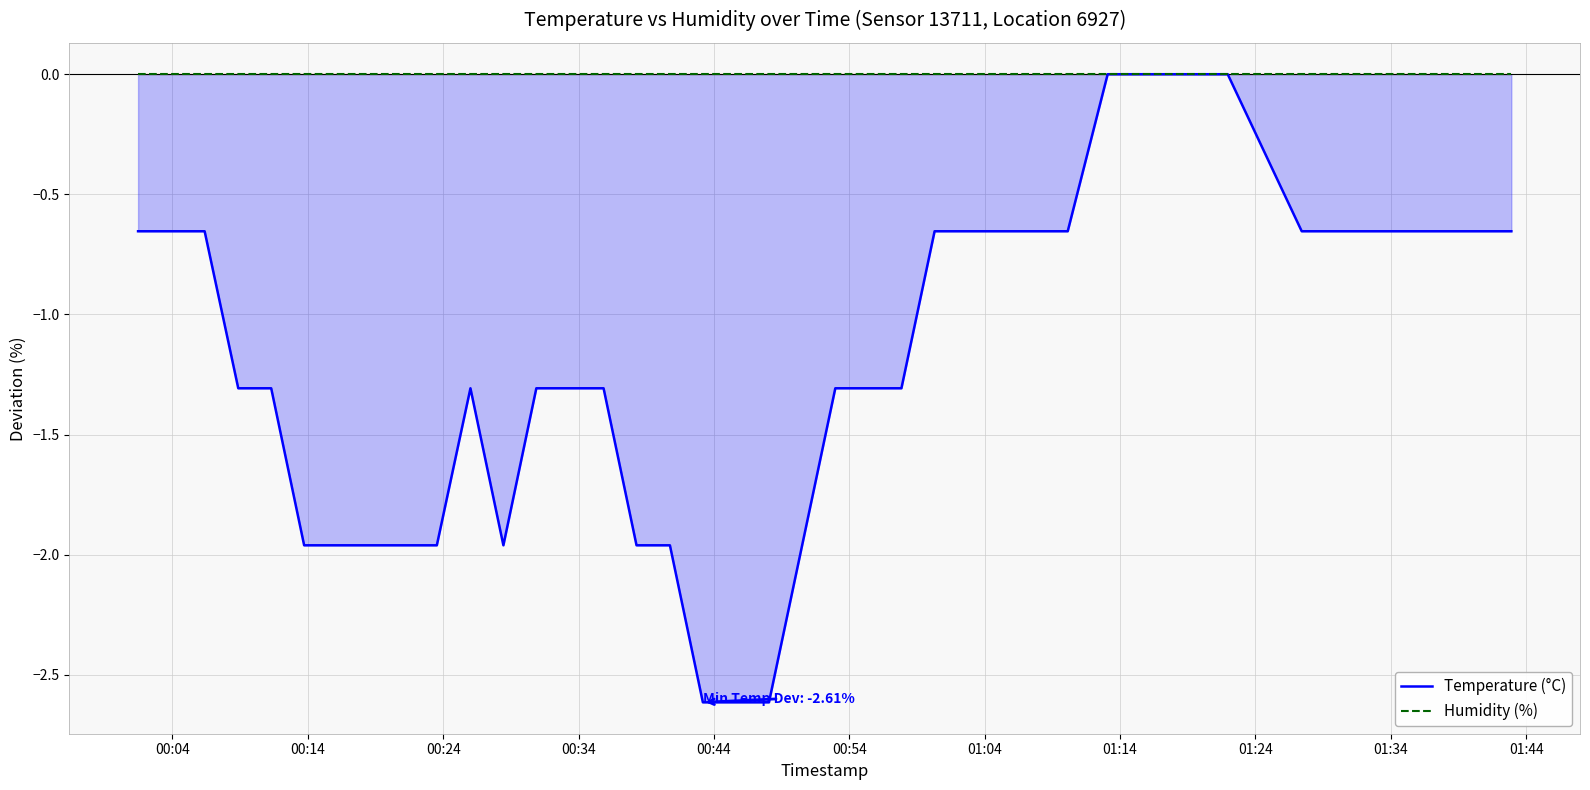

True or false: Temperature (°C) and Humidity (%) intersect in this chart.

False